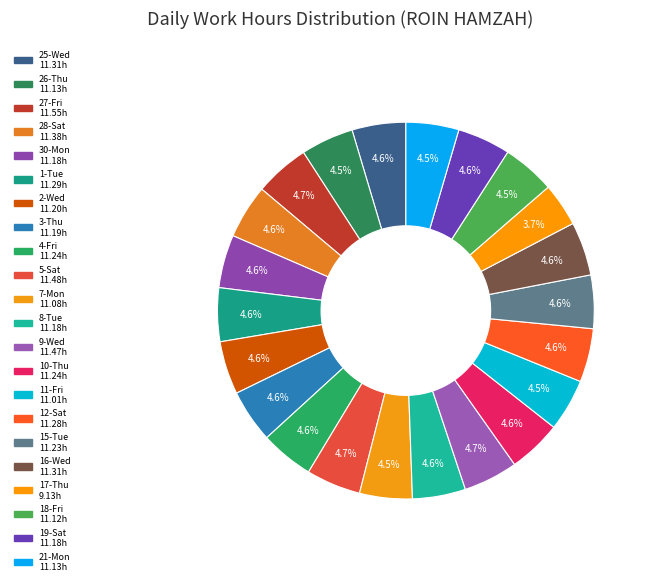

Do 8-Tue and 12-Sat together represent more than half of the pie?

No